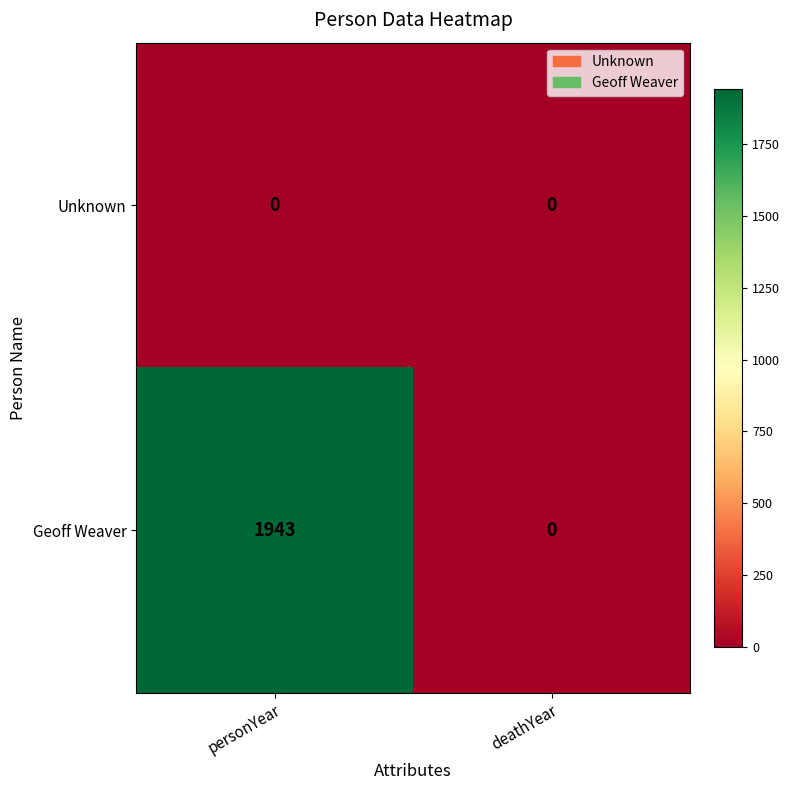

List the series in order of their peak value, highest first.

Geoff Weaver, Unknown